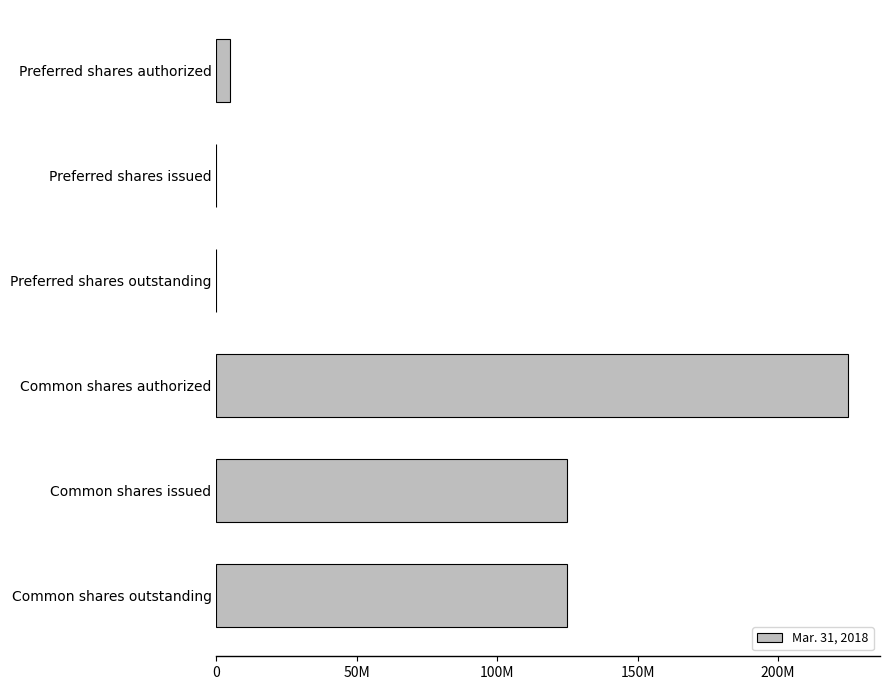

Which label corresponds to the largest value in the chart?

Common shares authorized